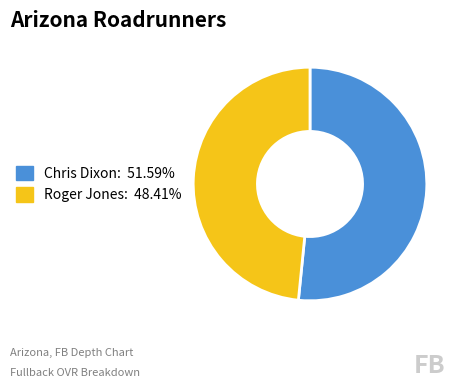

Which category has the biggest portion of the pie?

Chris Dixon